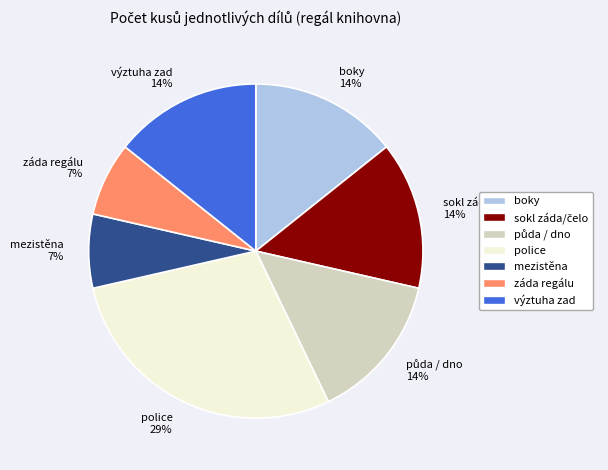

To the nearest percent, what portion does mezistěna represent?

7%